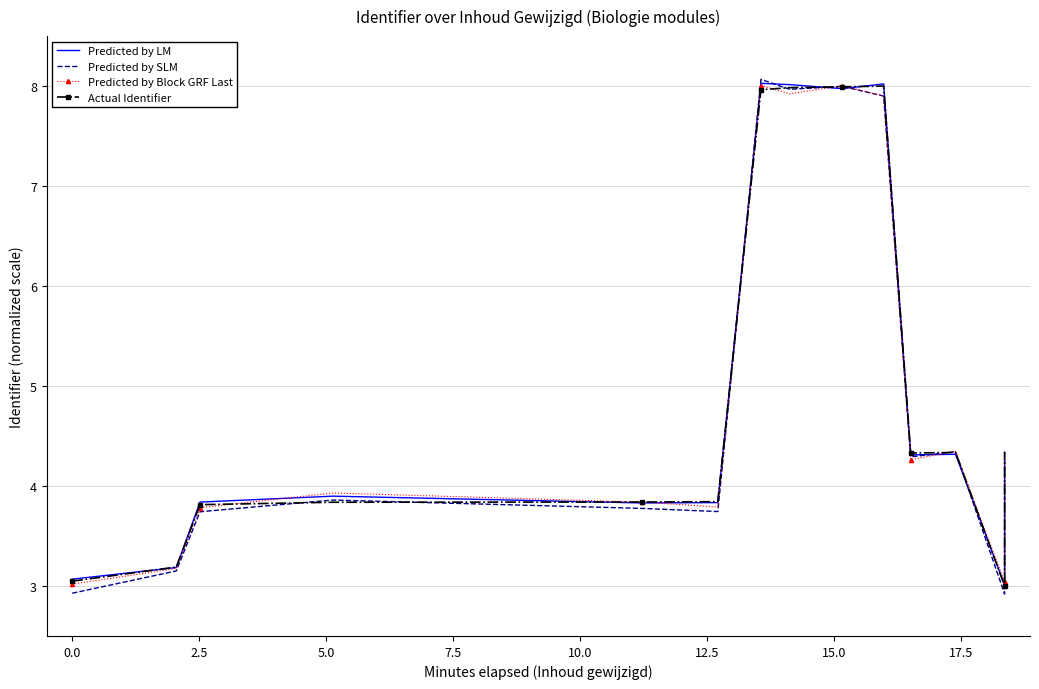

What is the maximum value for Predicted by LM?

8.0